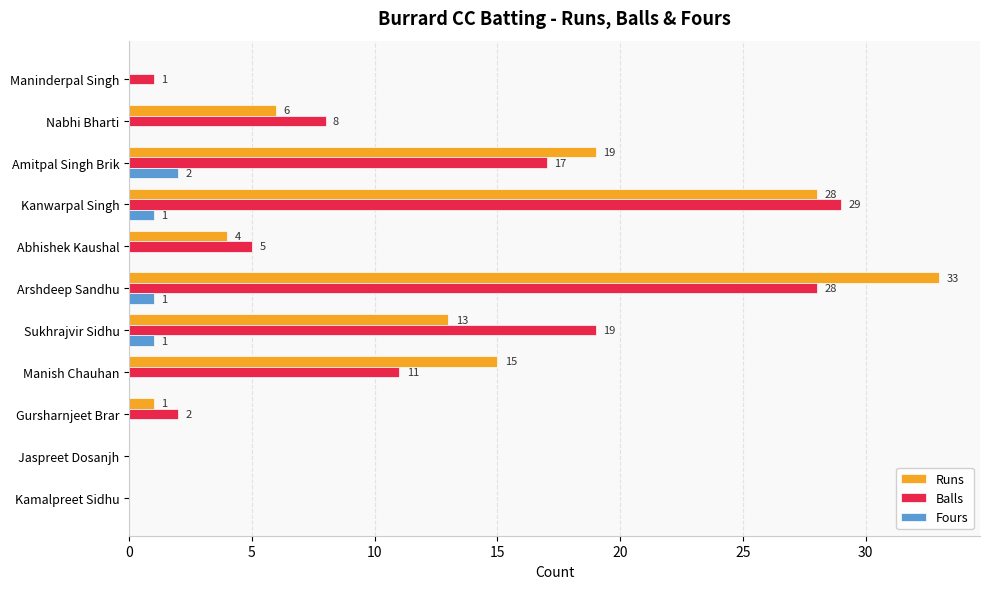

Which series changed the most between Kanwarpal Singh and Arshdeep Sandhu?

Runs